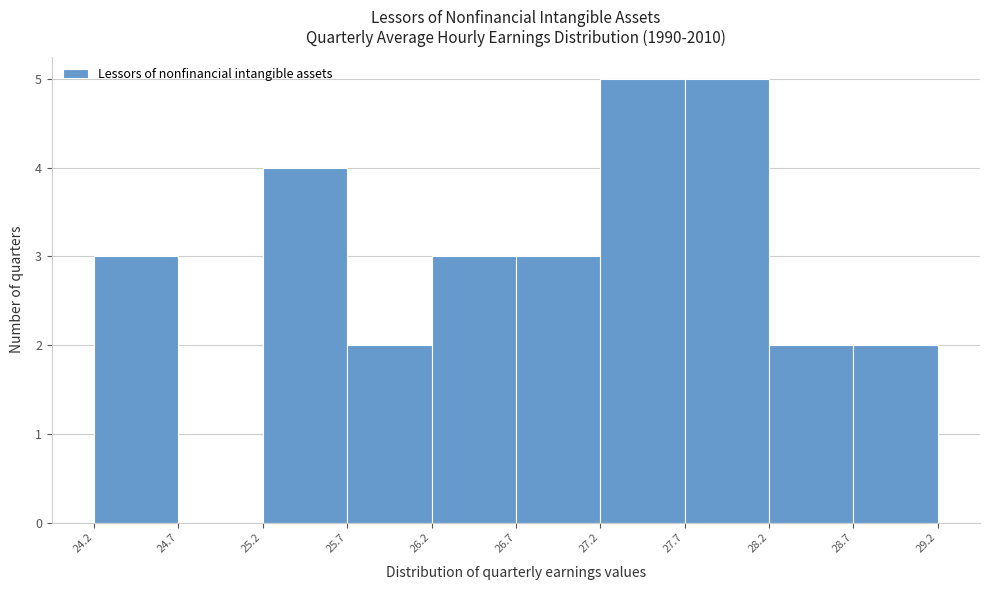

Reading left to right, list every bar in this chart as the range it spans on the x-axis followed by its height. The values are not printed on the chart, so give them approximately, as read against the axis.

24.2 to 24.7: 3
24.7 to 25.2: 0
25.2 to 25.7: 4
25.7 to 26.2: 2
26.2 to 26.7: 3
26.7 to 27.2: 3
27.2 to 27.7: 5
27.7 to 28.2: 5
28.2 to 28.7: 2
28.7 to 29.2: 2